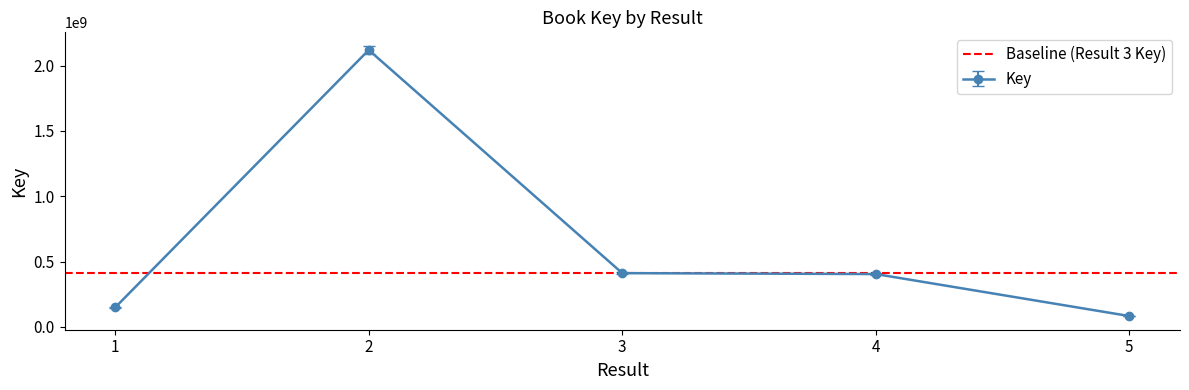

Between 3 and 5, which is larger?

3